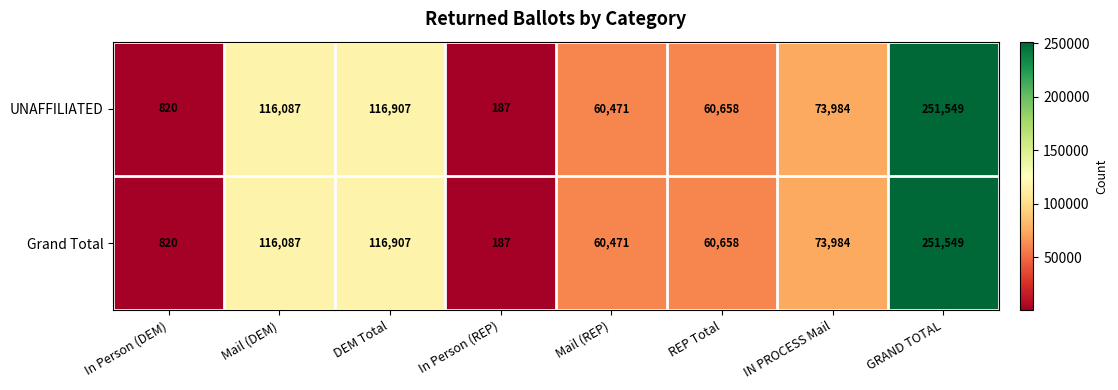

Reading left to right, what are all the values shown in this chart?

UNAFFILIATED: 820	116087	116907	187	60471	60658	73984	251549
Grand Total: 820	116087	116907	187	60471	60658	73984	251549